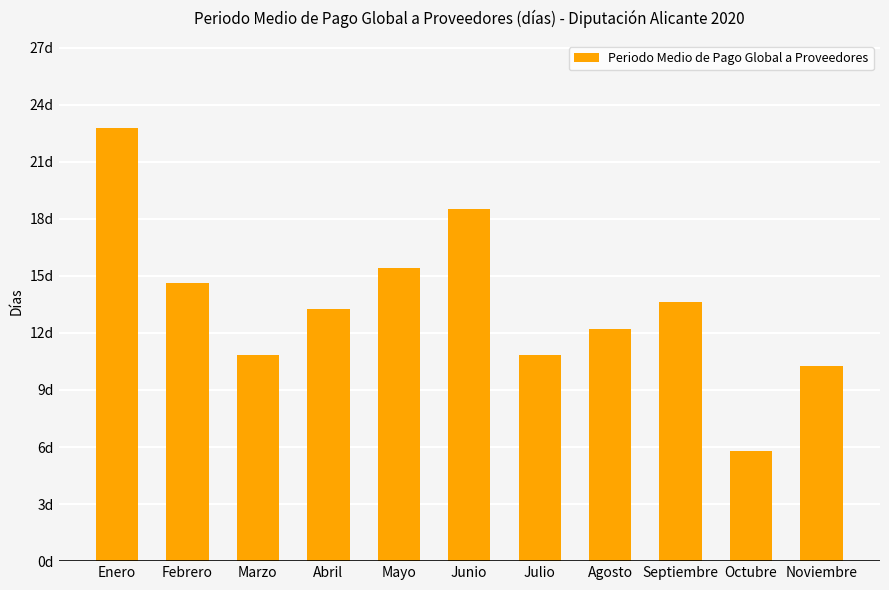

What is the difference between the values at Octubre and Noviembre?

4.5